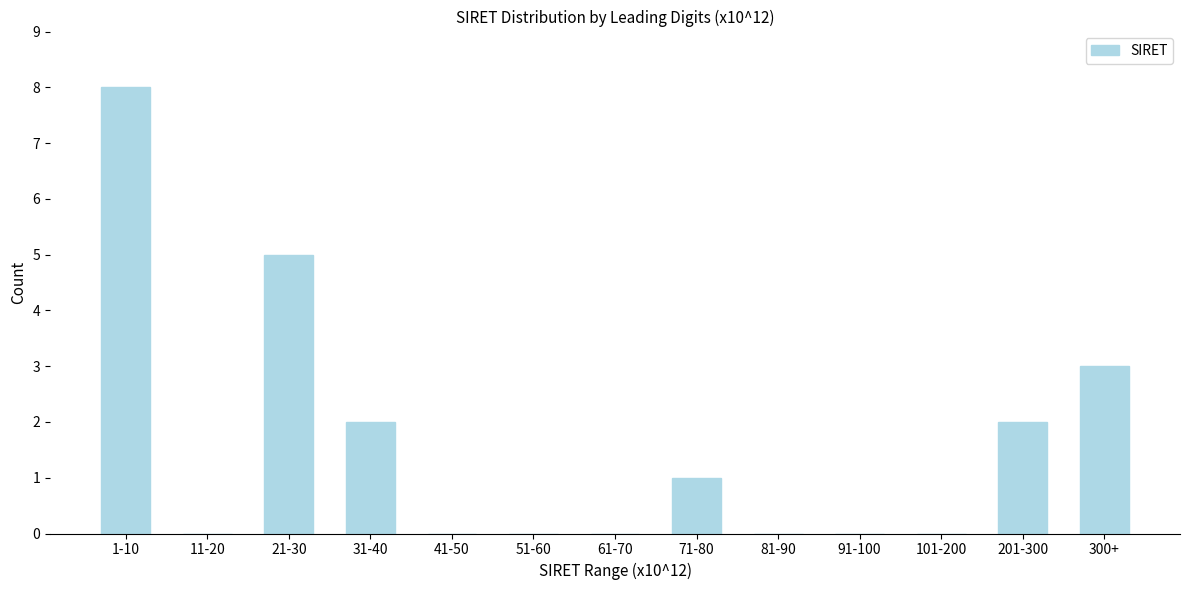

Reading right to left, what are all the values shown in this chart?

300+=3	201-300=2	101-200=0	91-100=0	81-90=0	71-80=1	61-70=0	51-60=0	41-50=0	31-40=2	21-30=5	11-20=0	1-10=8